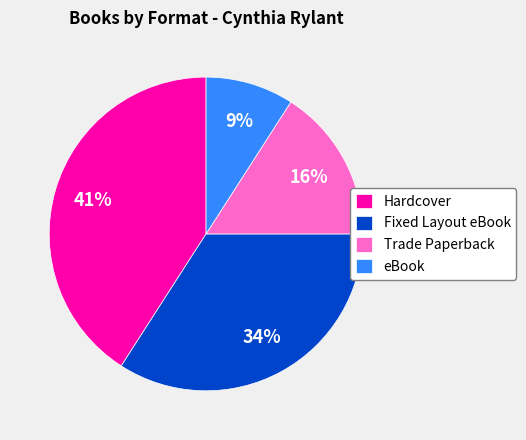

What is the smallest slice in the pie chart?

eBook